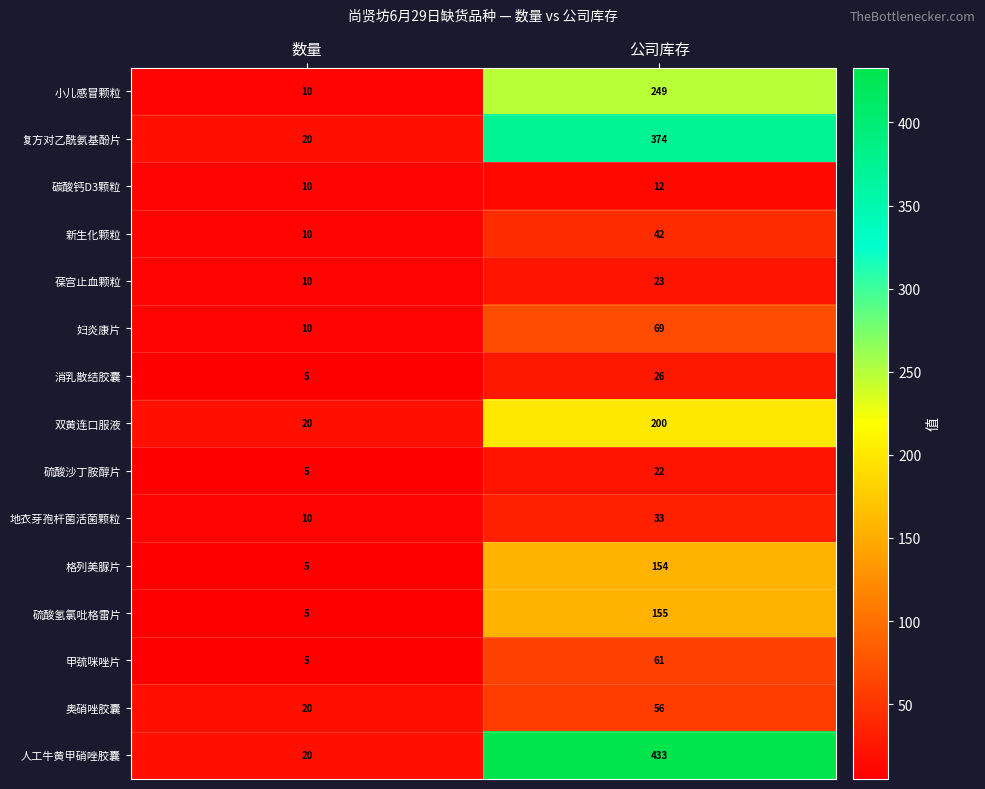

What is the difference between the 硫酸氢氯吡格雷片 values at 数量 and 公司库存?

150